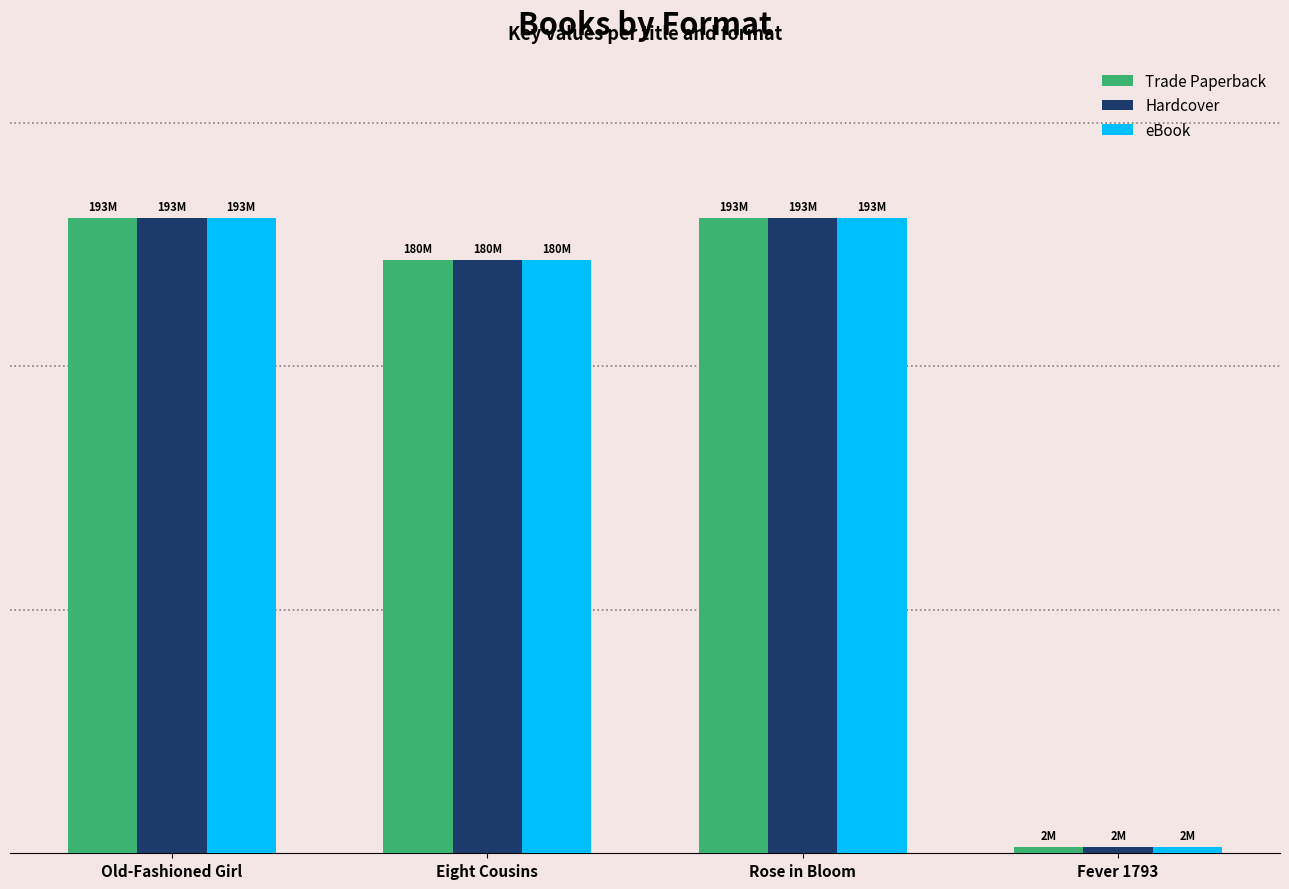

What are all the series names shown in the legend?

Trade Paperback, Hardcover, eBook